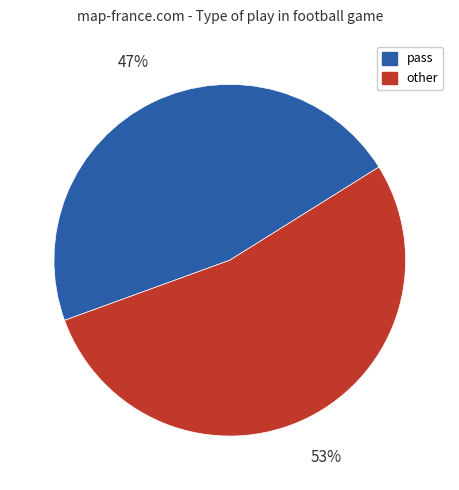

Rank the categories by value from lowest to highest.

pass, other